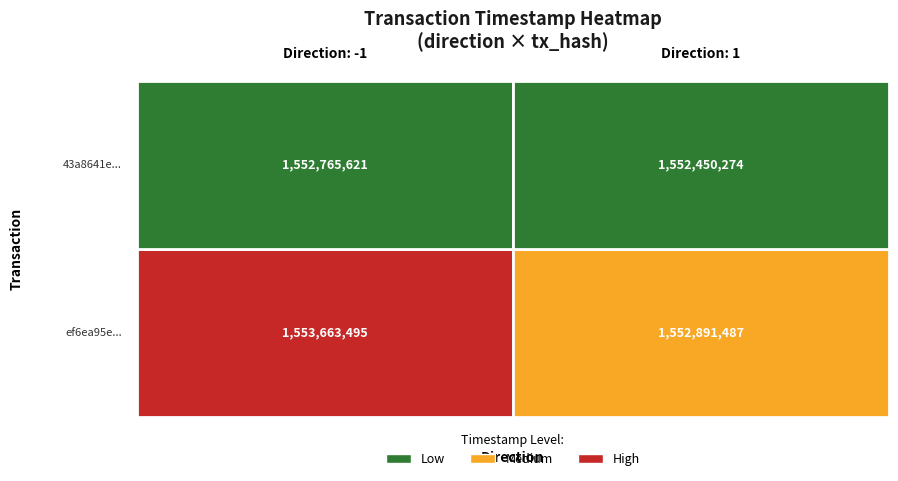

What is the lowest value of the -1 series?

1552765621